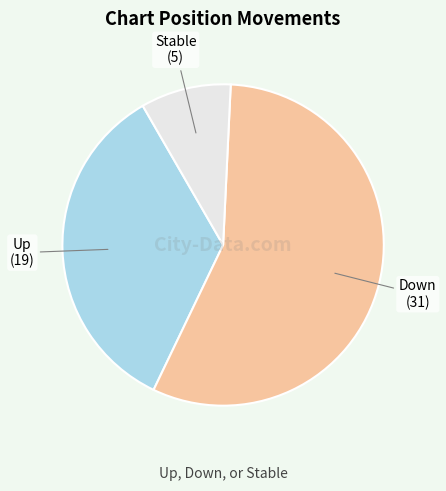

Is there any slice that represents more than half of the pie?

Yes